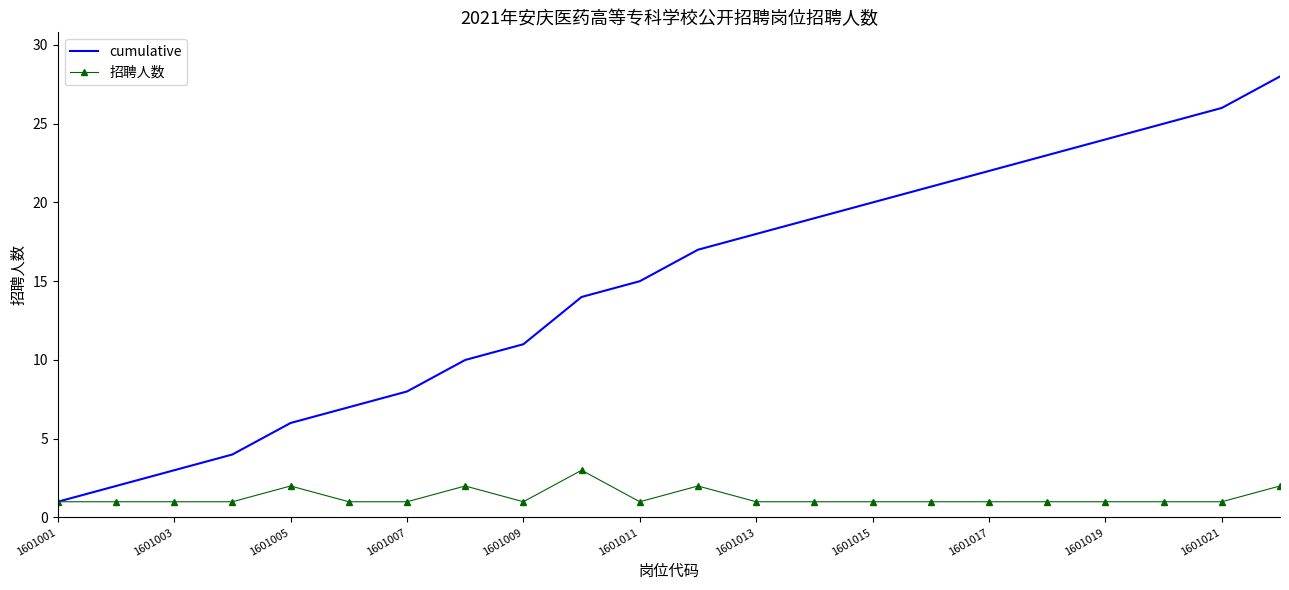

List the series in order of their overall mean, highest first.

cumulative, 招聘人数